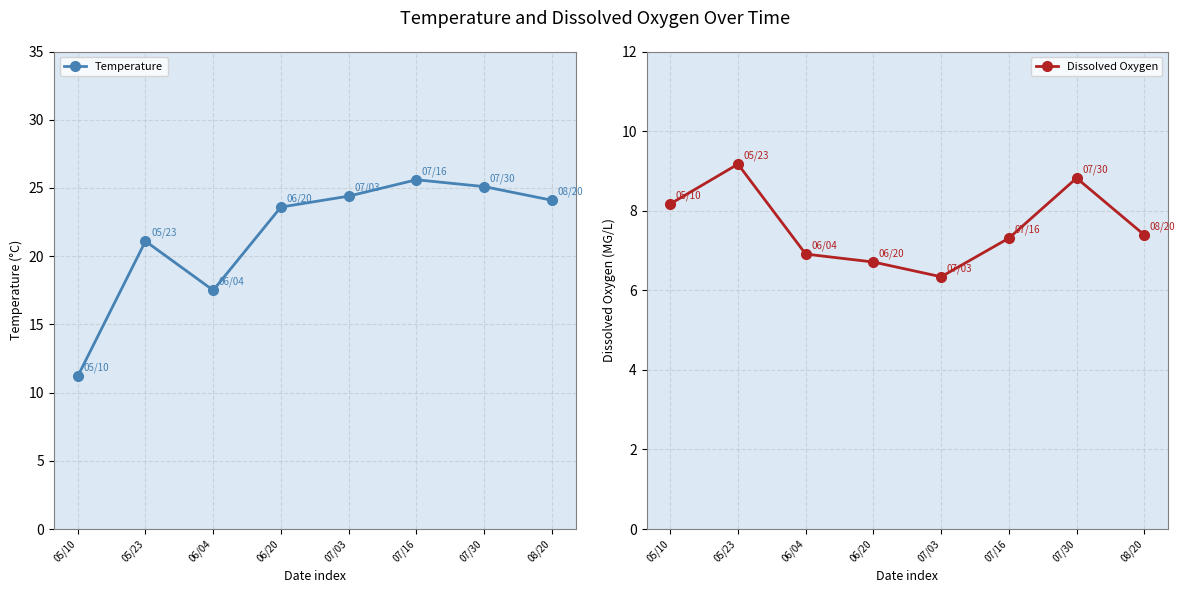

Which category has the highest value across all series?

07/16